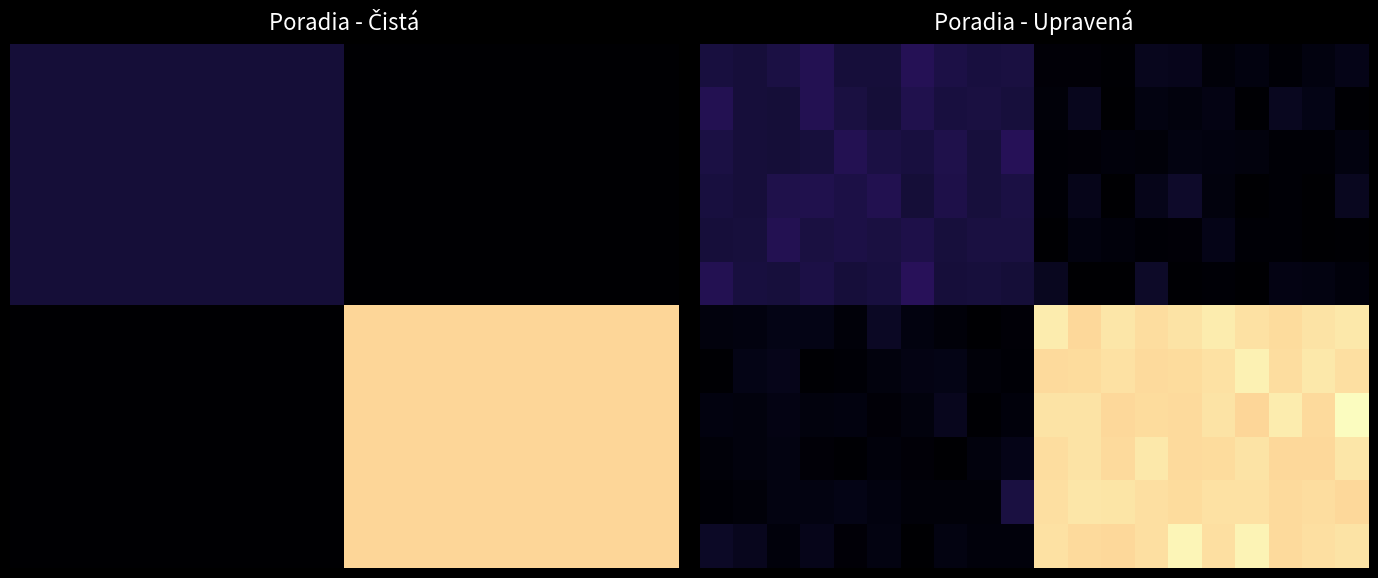

Which has a higher value, 4 or 19?

4